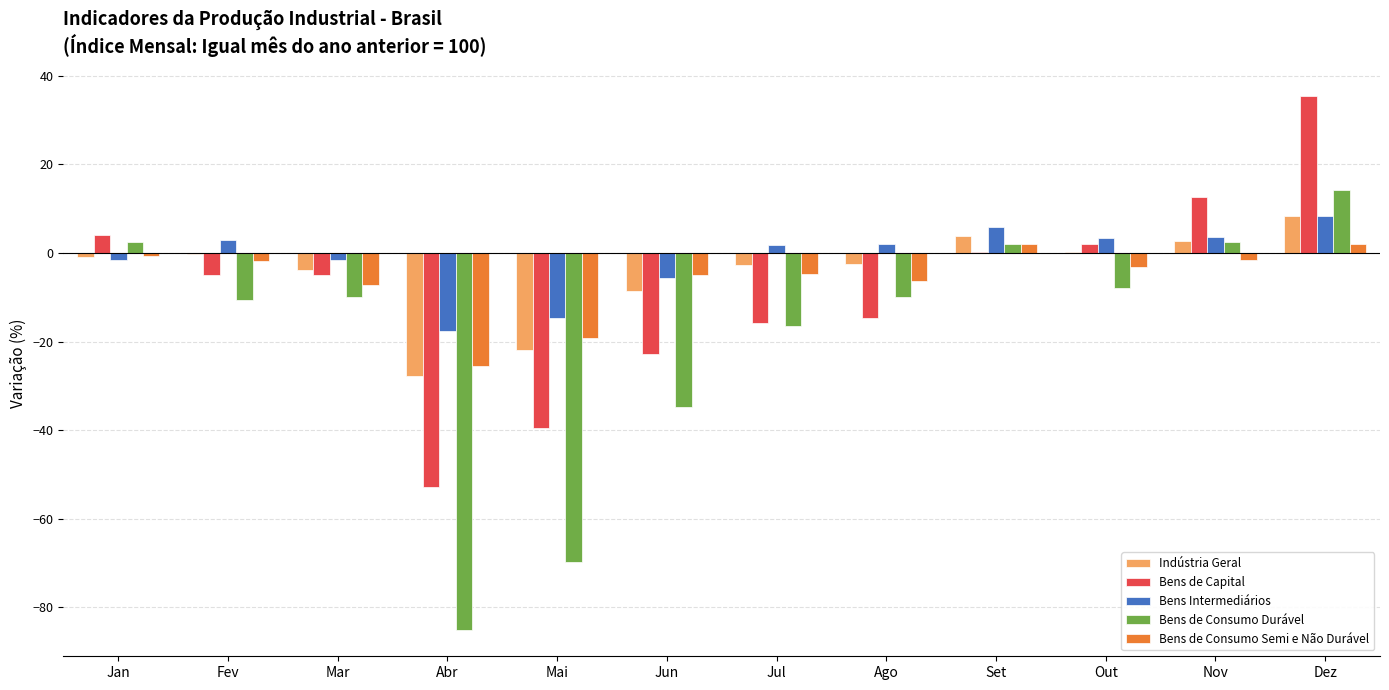

Between Jun and Nov, which series saw the biggest shift?

Bens de Consumo Durável